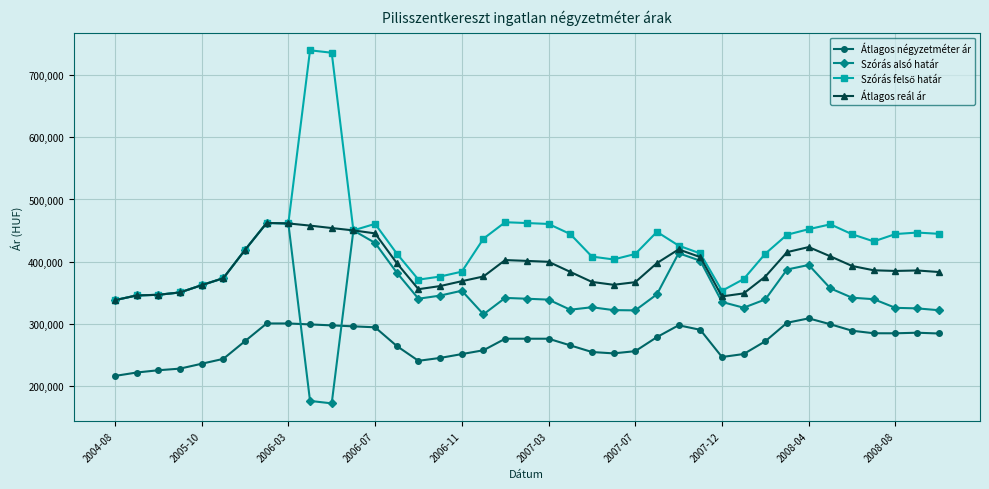

True or false: Átlagos reál ár and Átlagos négyzetméter ár intersect in this chart.

False